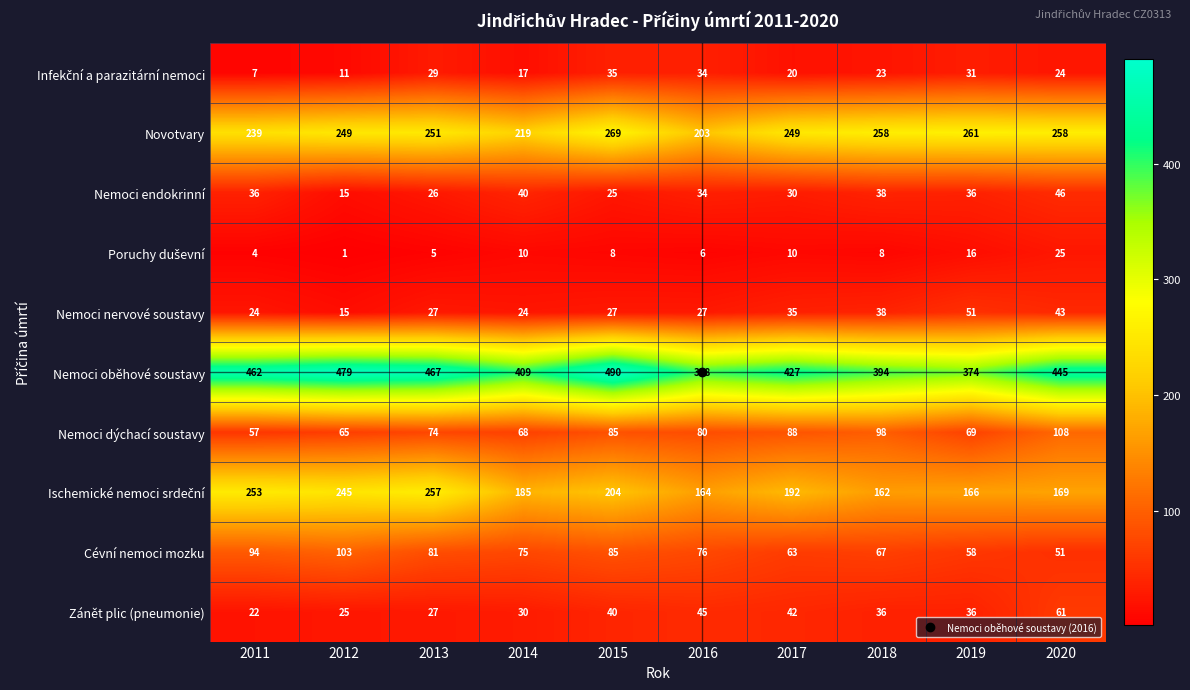

Count the number of categories in the chart.

10